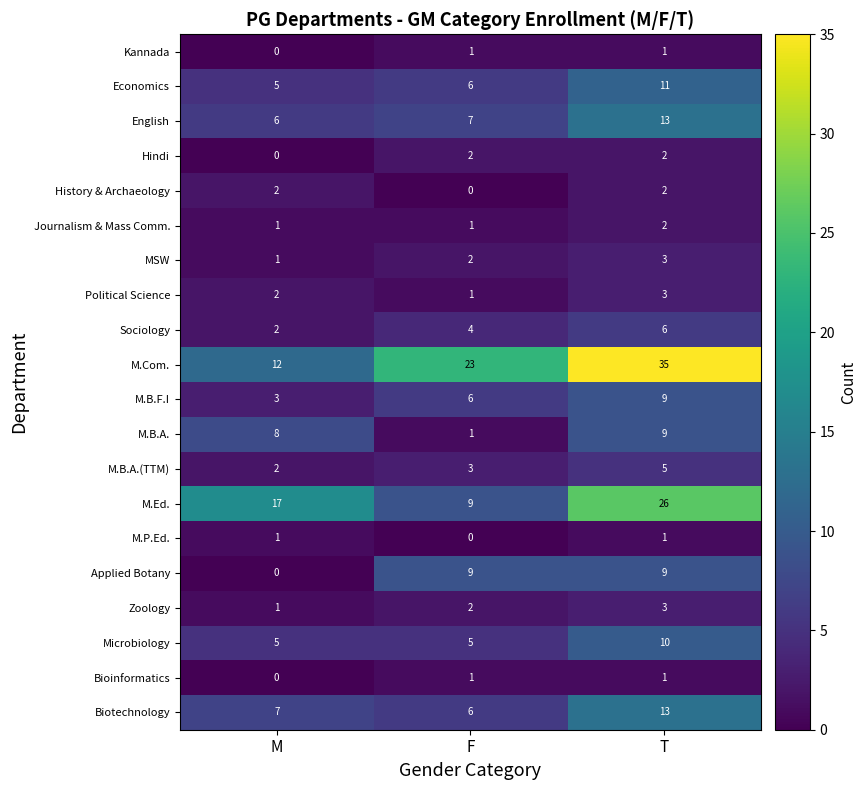

List the labels in order of M.B.A. value, smallest first.

F, M, T